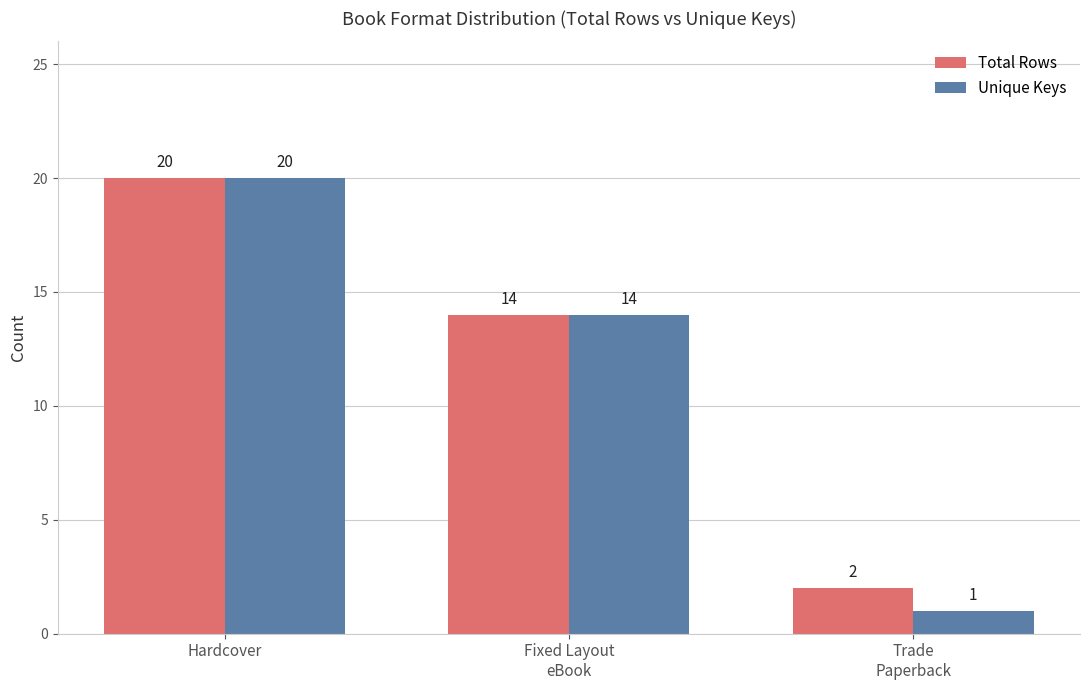

How many Unique Keys values are between 1 and 20?

3